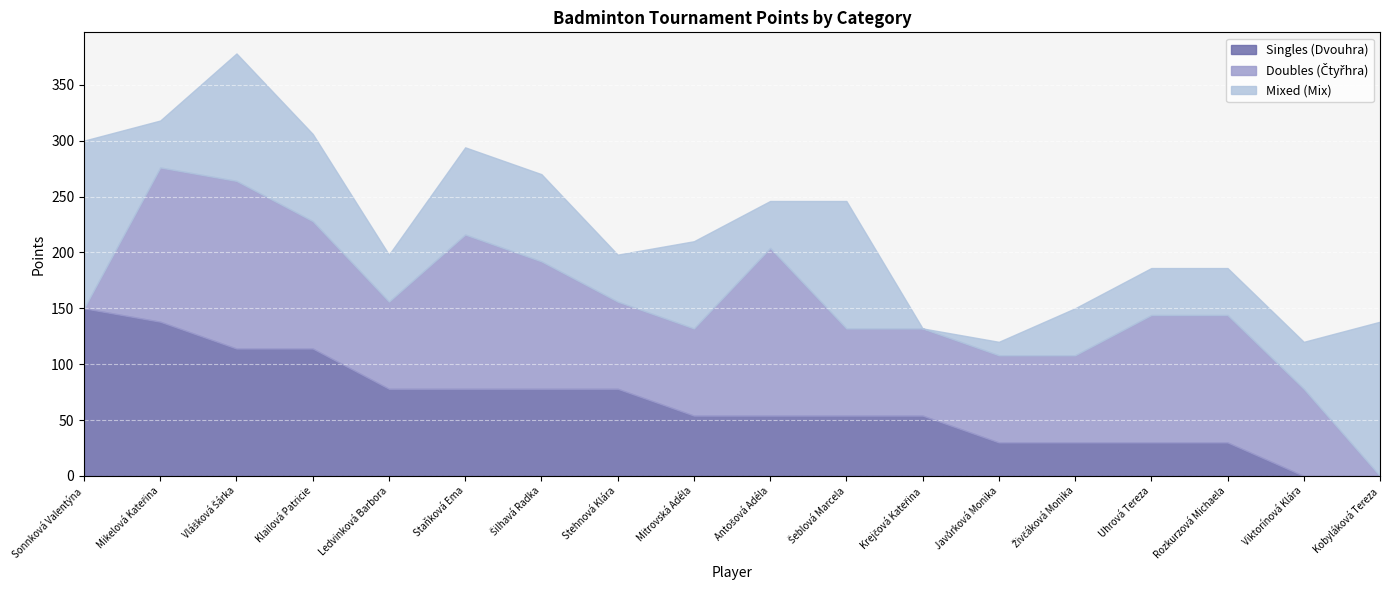

What is the sum of all Doubles (Čtyřhra) values?

1656